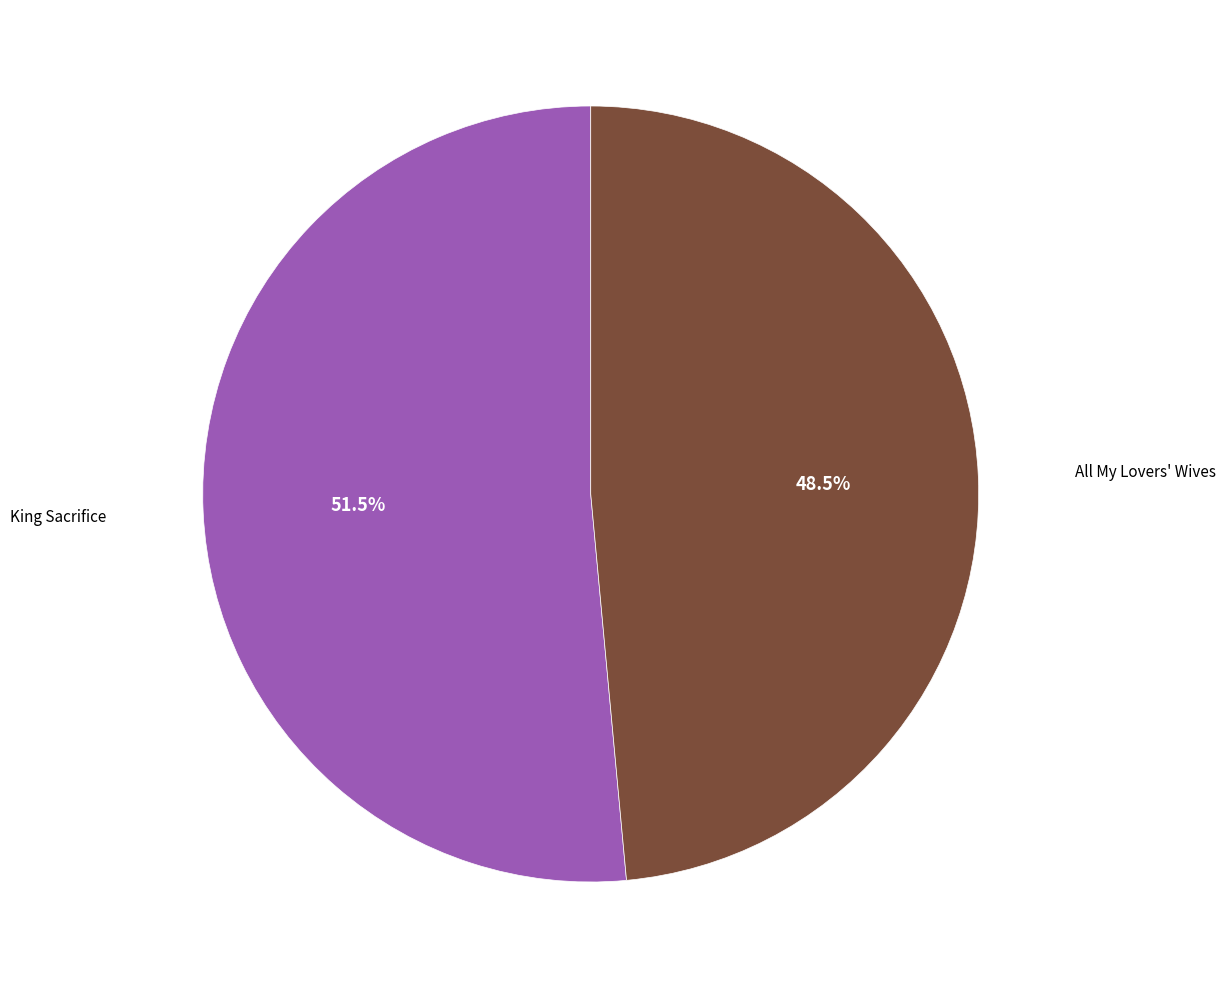

Which category has the smallest portion of the pie?

All My Lovers' Wives